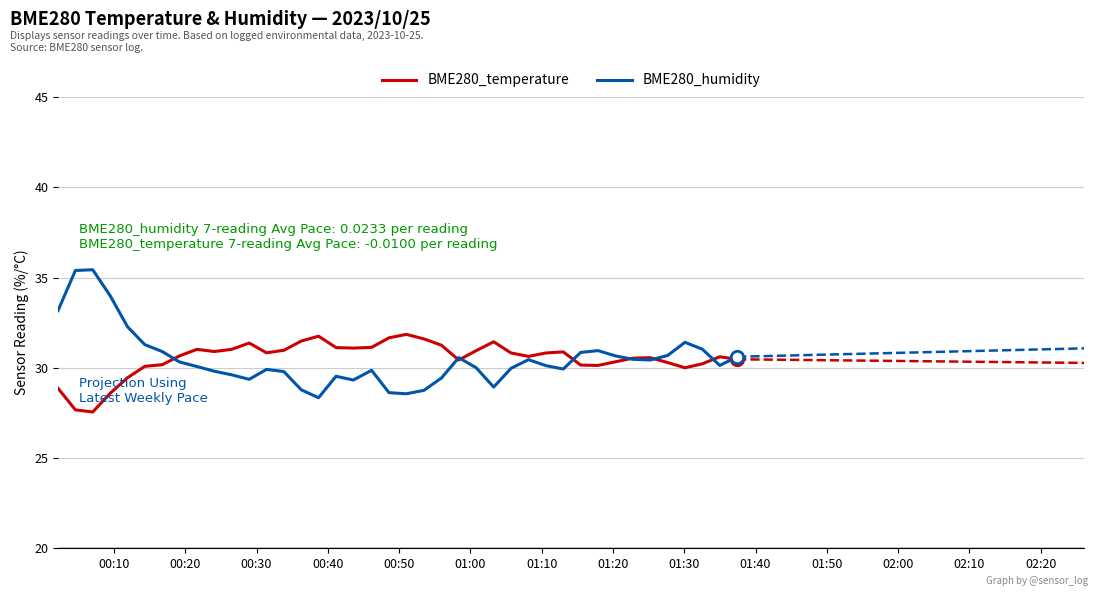

Which series reaches the minimum Y coordinate?

BME280_temperature